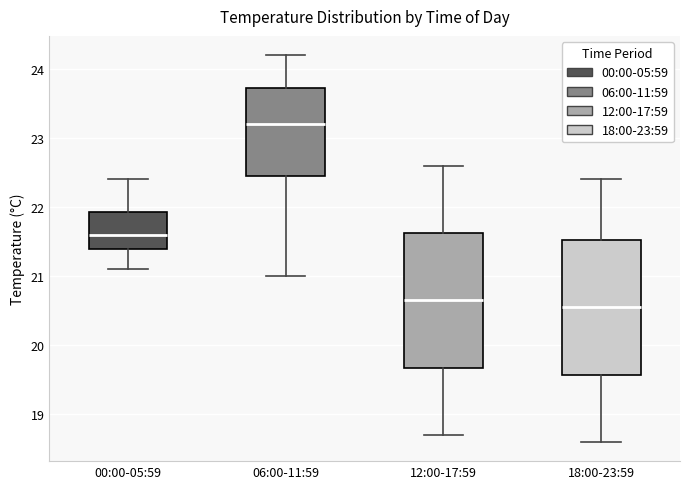

Which box's median line is the highest?

06:00-11:59